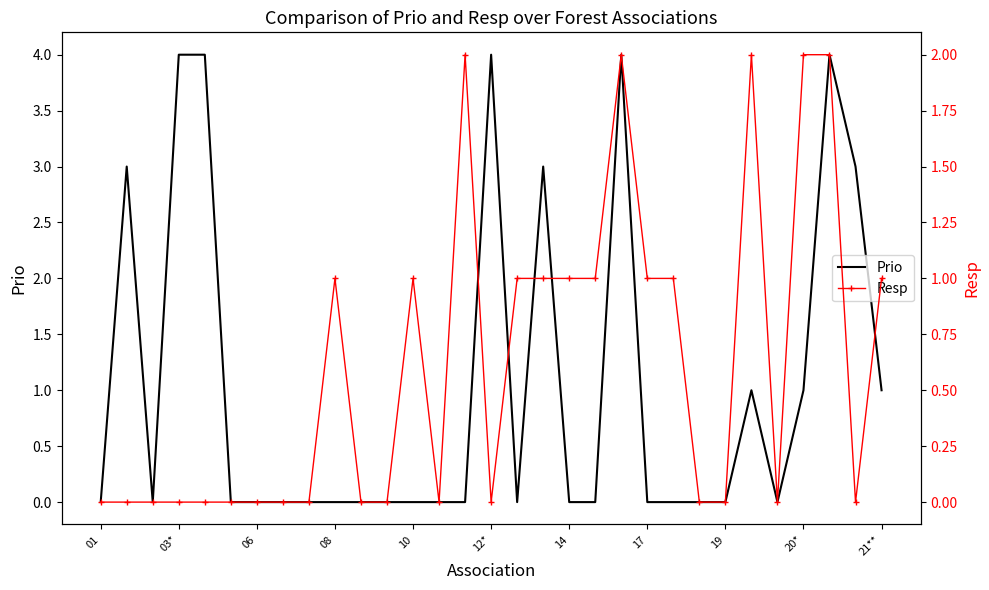

Count the Prio values in the range 0 to 3.

26